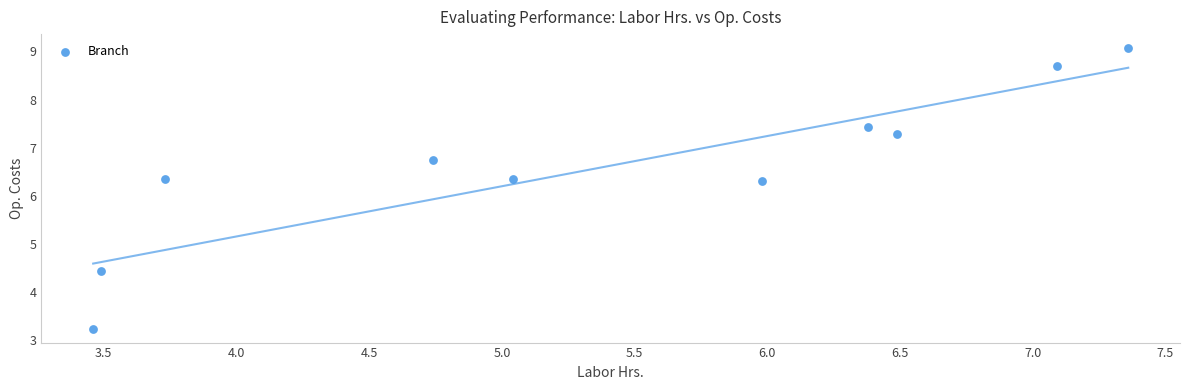

What is the average X value?

5.4